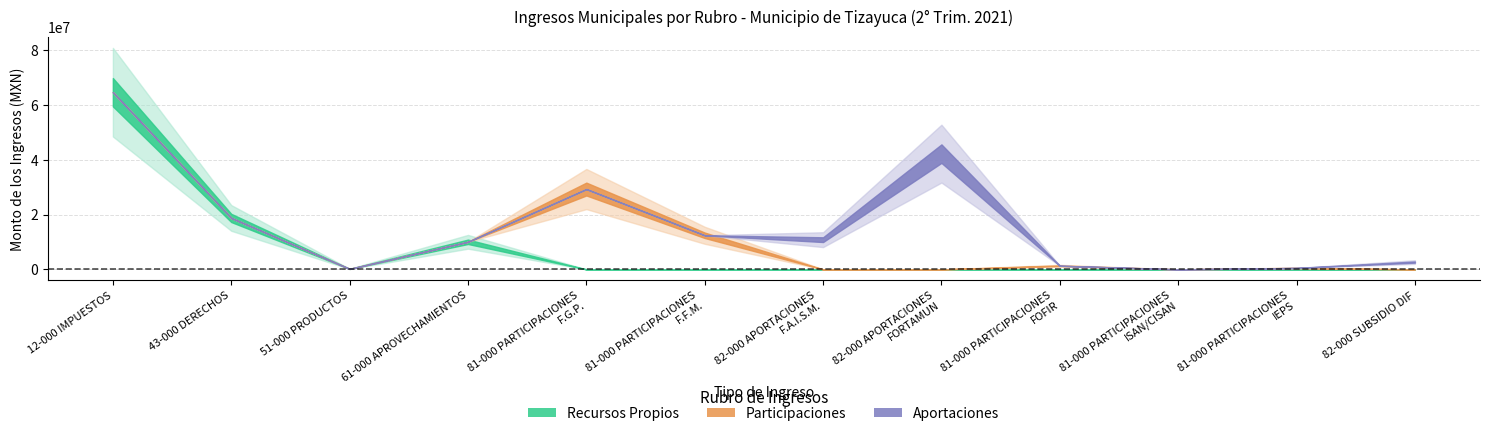

Between which two adjacent categories do Aportaciones and Participaciones first intersect?

81-000 PARTICIPACIONES
F.F.M. and 82-000 APORTACIONES
F.A.I.S.M.